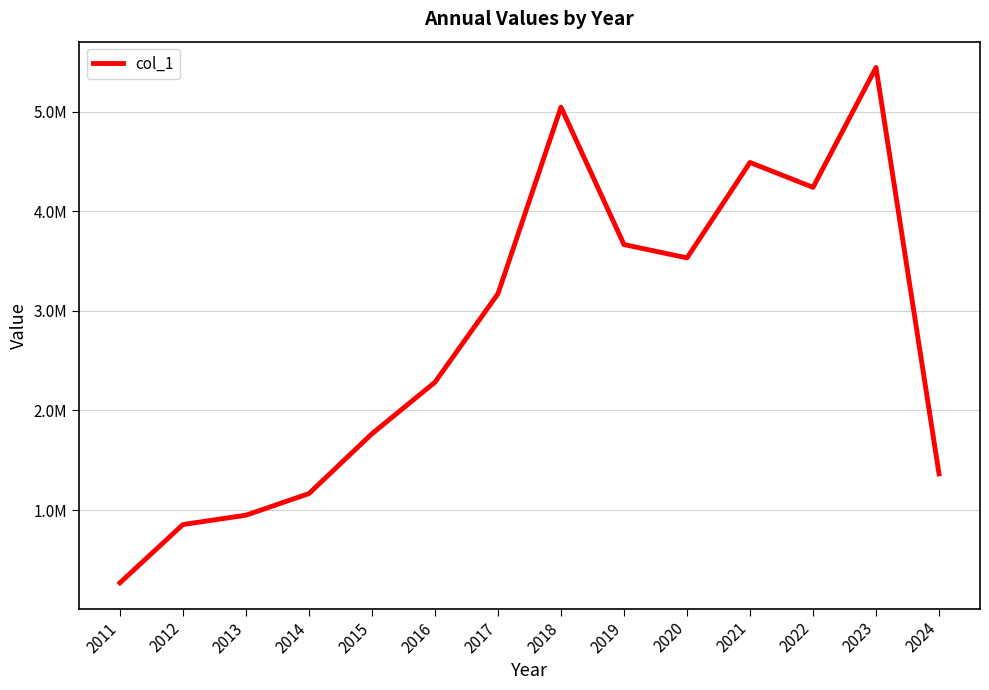

Does the chart have visible grid lines?

Yes